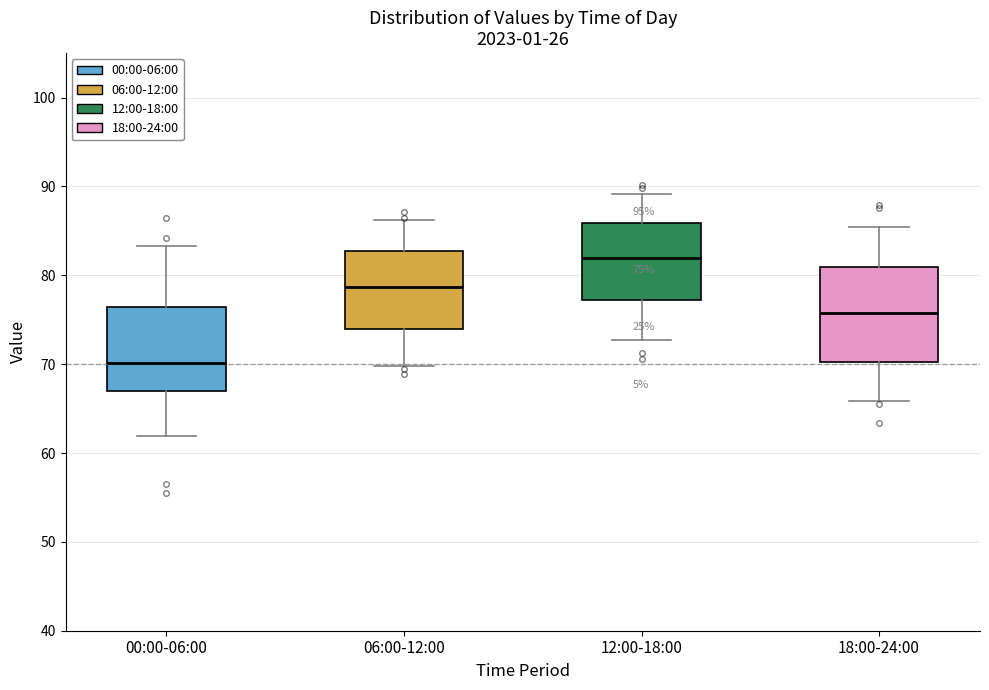

Which box's median line is the lowest?

00:00-06:00